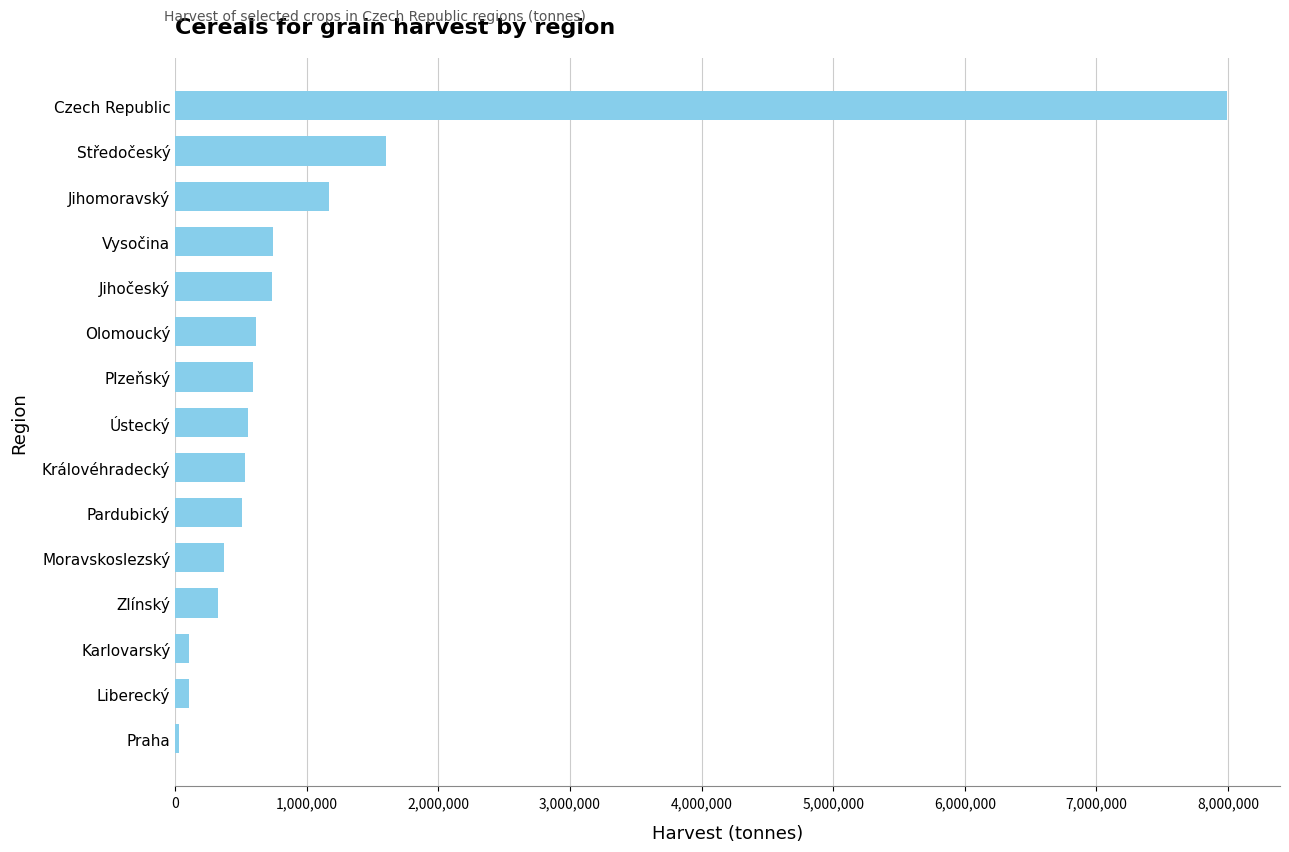

What is the label of the 7th bar from the top?

Plzeňský